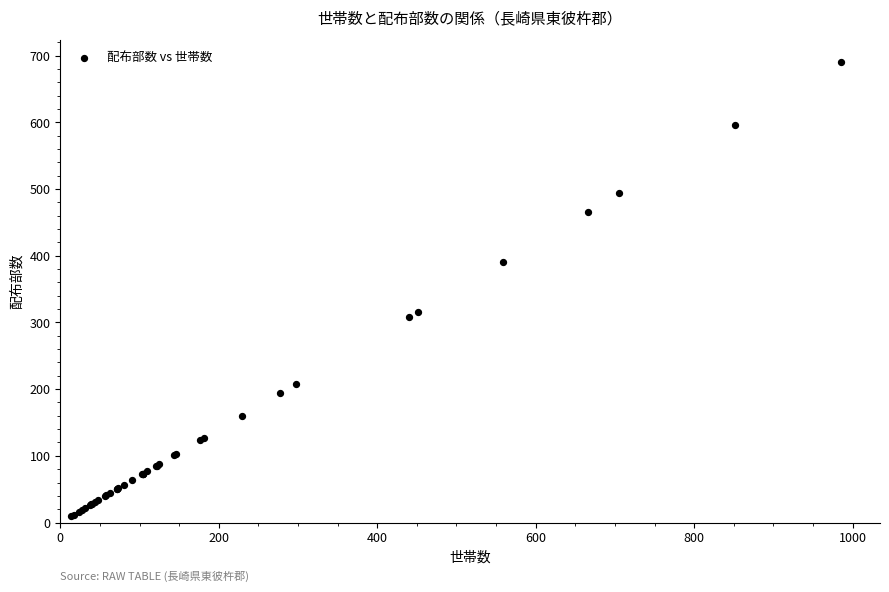

What Y value in the scatter plot is closest to 350?

316.4